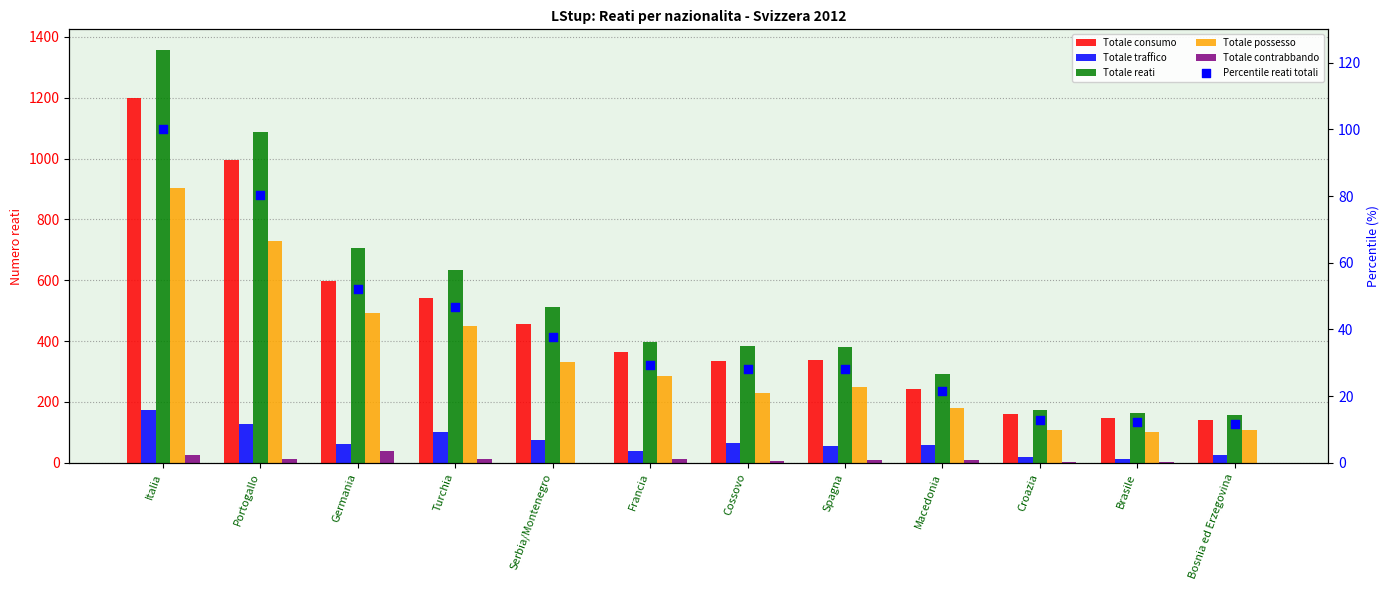

At how many categories does at least one series exceed 392?

6